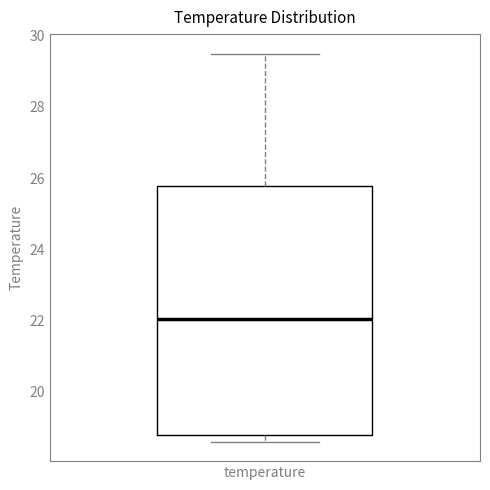

Where does the upper whisker of the box for temperature end on the y-axis? The values are not printed on the chart, so give them approximately, as read against the axis.

29.6